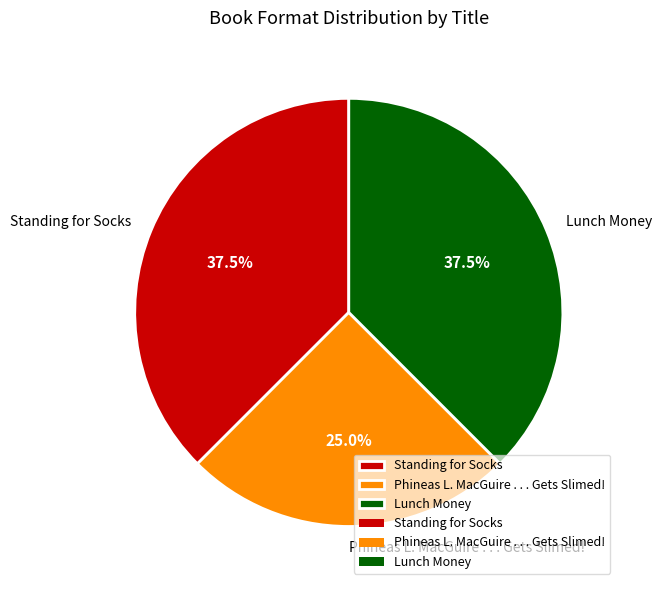

What percentage is NOT represented by Phineas L. MacGuire . . . Gets Slimed!?

75.0%